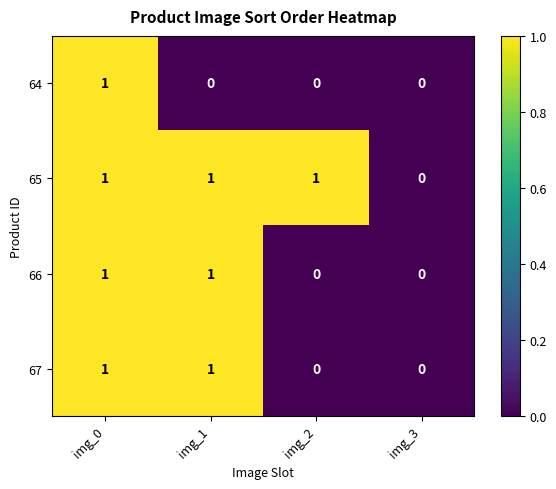

True or false: 67 has a value of 0 at img_3.

True